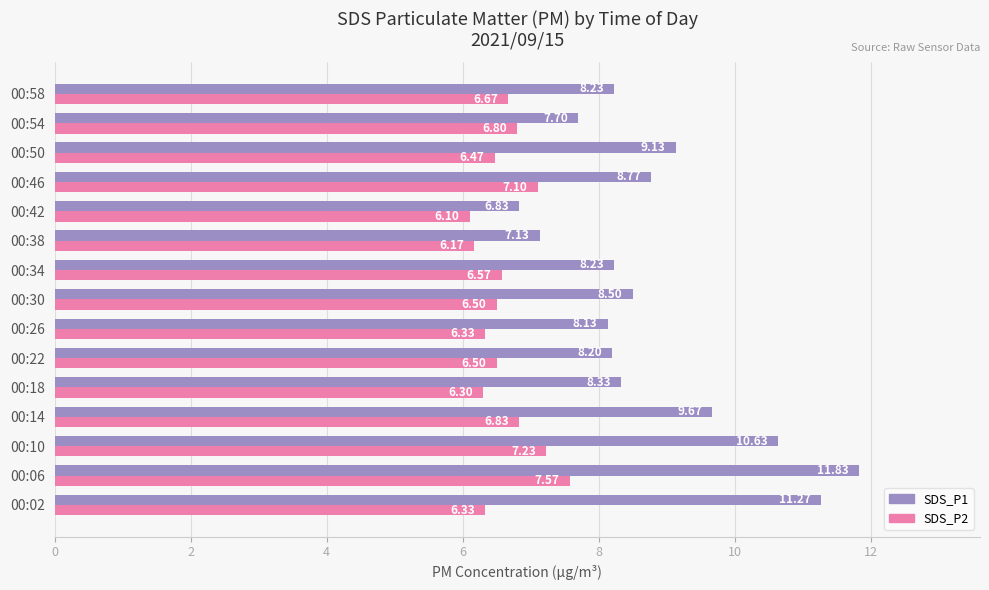

Rank the series at 00:02 from highest to lowest value.

SDS_P1, SDS_P2